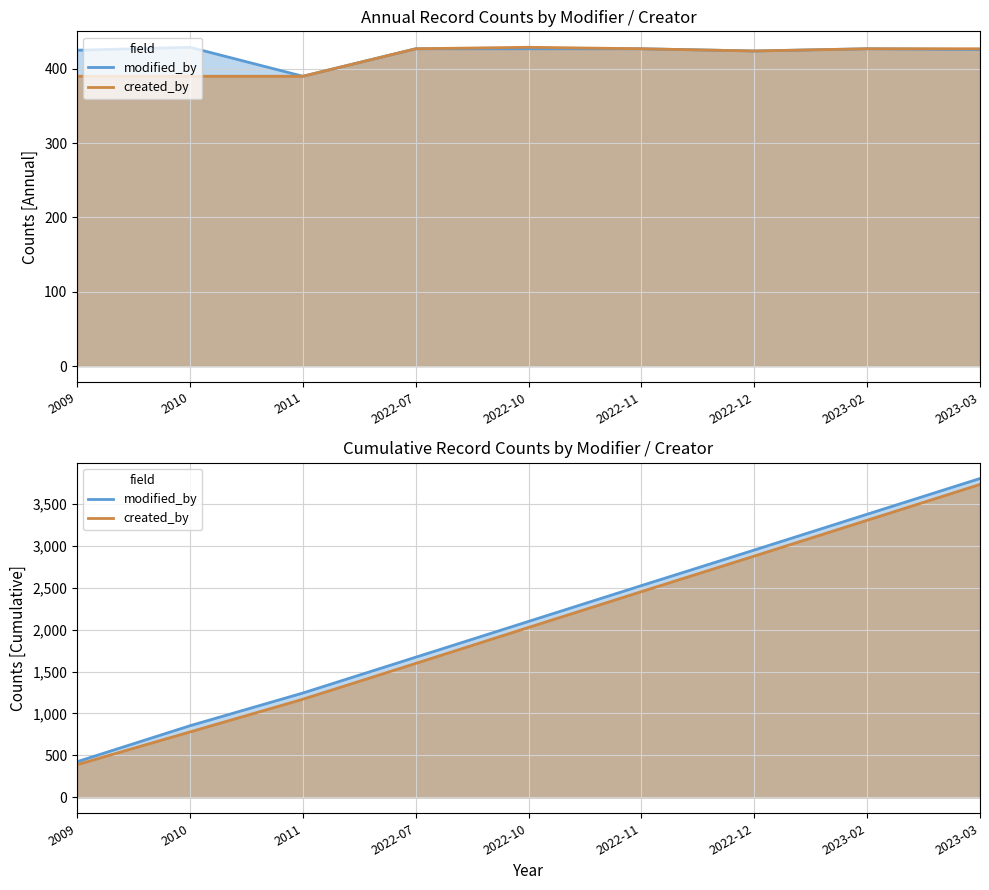

What position from the right is 2023-02?

2